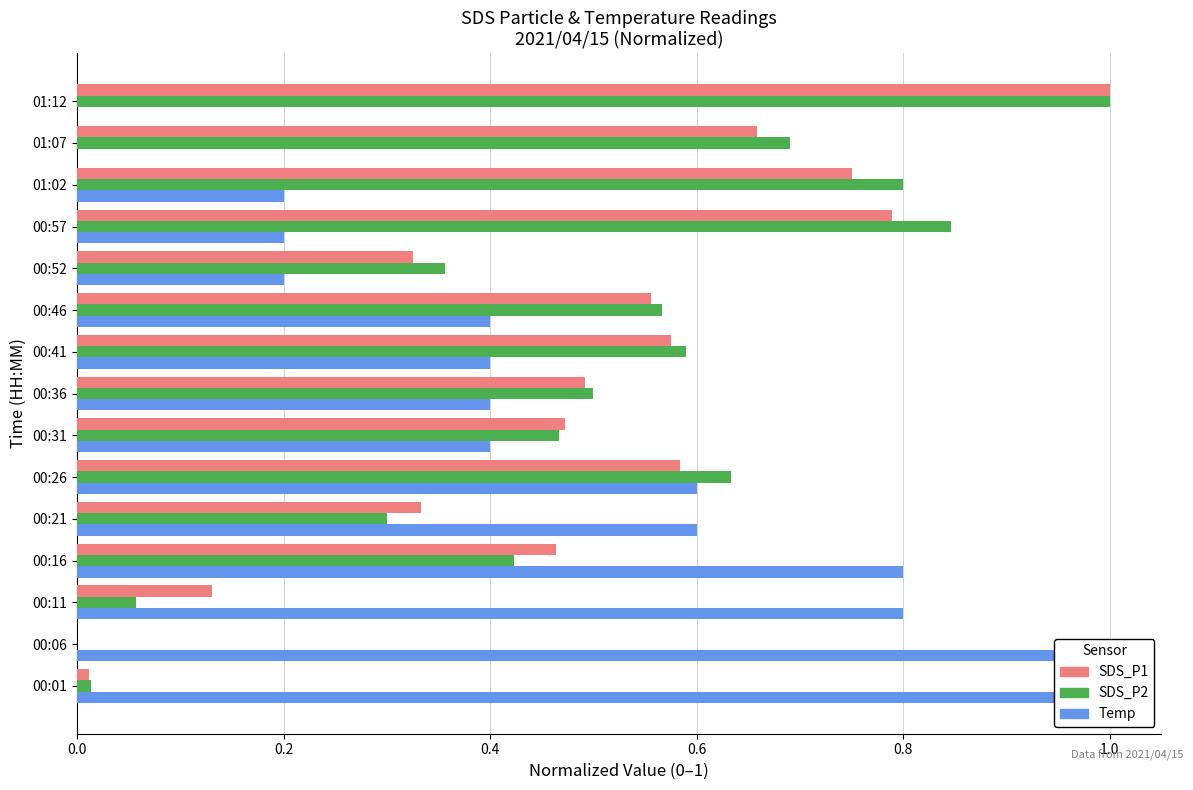

Rank the series by their average value, from lowest to highest.

Temp, SDS_P1, SDS_P2